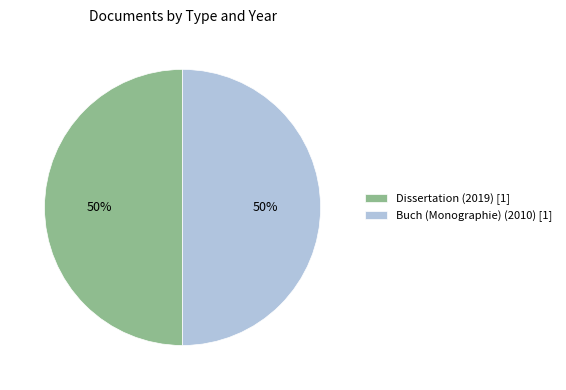

What is the ratio of the value at Buch (Monographie) (2010) [1] to the value at Dissertation (2019) [1]?

1.0